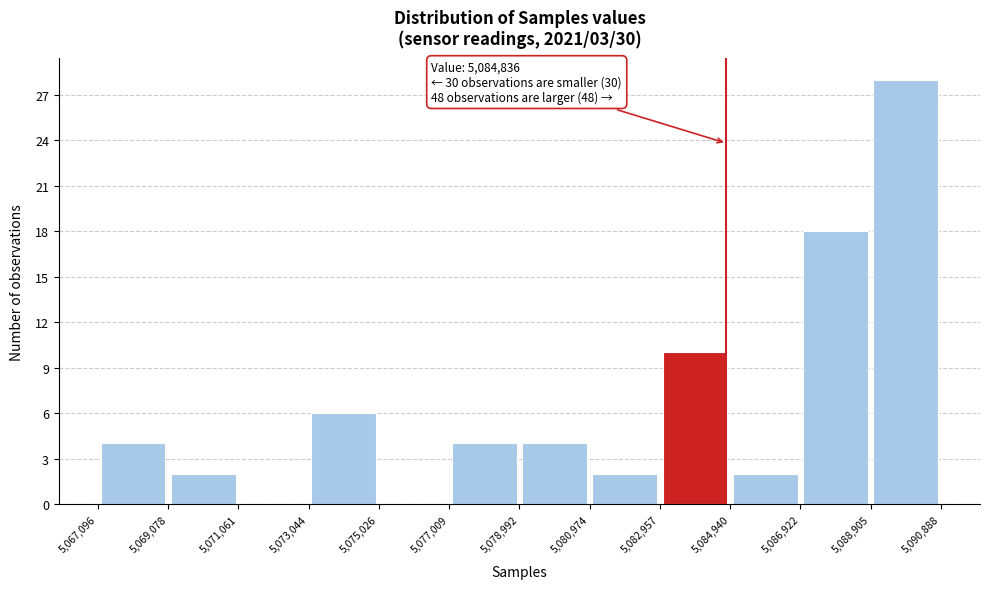

Which range on the x-axis has the tallest bar?

5,088,905 to 5,090,888